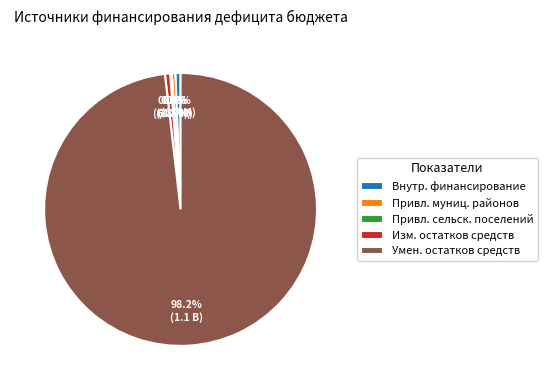

To the nearest percent, what is the average slice percentage?

20%